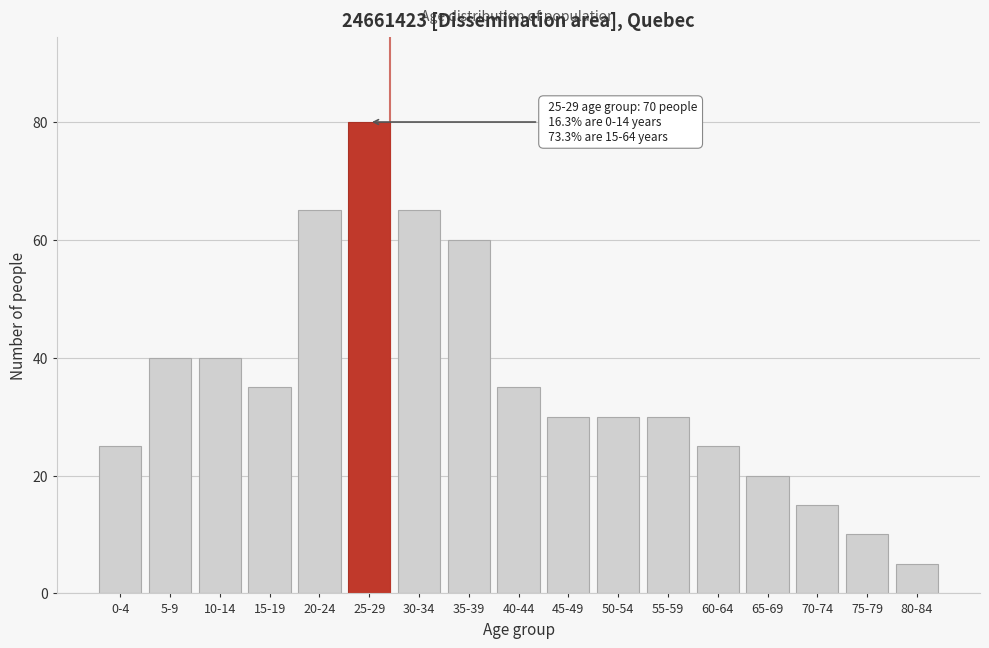

Reading left to right, transcribe all the data shown in this chart.

25	40	40	35	65	80	65	60	35	30	30	30	25	20	15	10	5